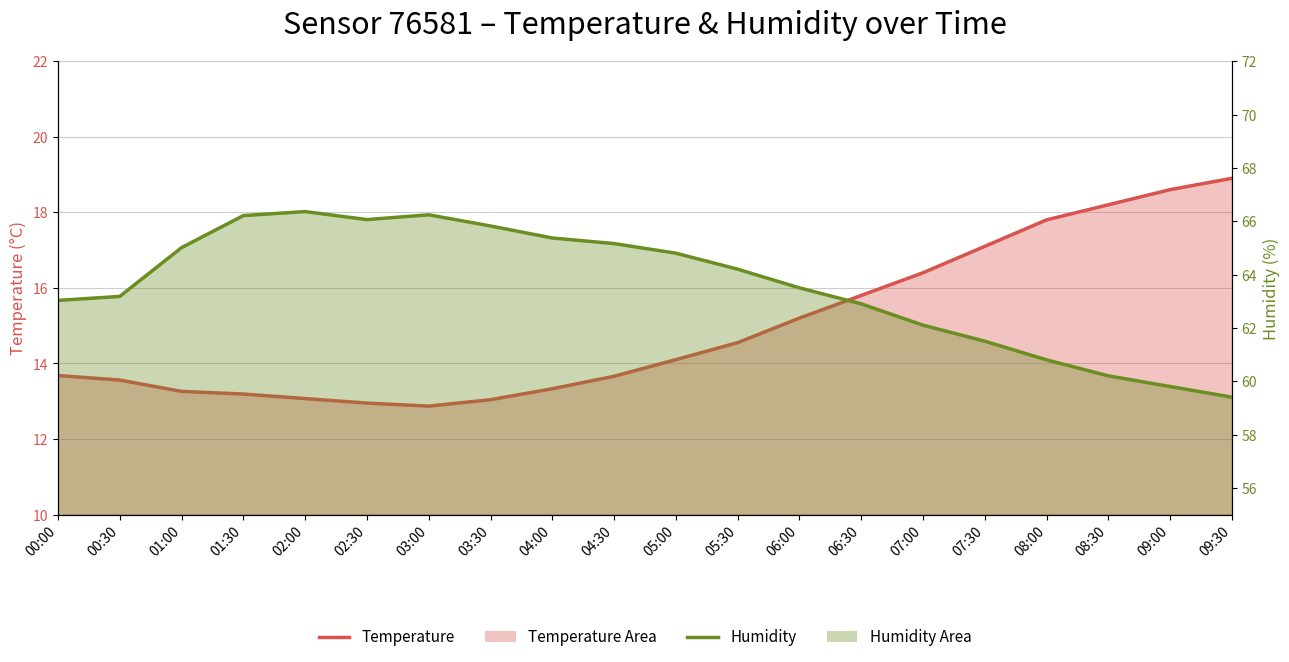

Reading left to right, what are all the values shown in this chart?

Temperature: 00:00=13.7	00:30=13.6	01:00=13.3	01:30=13.2	02:00=13.1	02:30=12.9	03:00=12.9	03:30=13.0	04:00=13.3	04:30=13.7	05:00=14.1	05:30=14.6	06:00=15.2	06:30=15.8	07:00=16.4	07:30=17.1	08:00=17.8	08:30=18.2	09:00=18.6	09:30=18.9
Humidity: 00:00=63.0	00:30=63.2	01:00=65.0	01:30=66.2	02:00=66.4	02:30=66.1	03:00=66.2	03:30=65.8	04:00=65.4	04:30=65.2	05:00=64.8	05:30=64.2	06:00=63.5	06:30=62.9	07:00=62.1	07:30=61.5	08:00=60.8	08:30=60.2	09:00=59.8	09:30=59.4